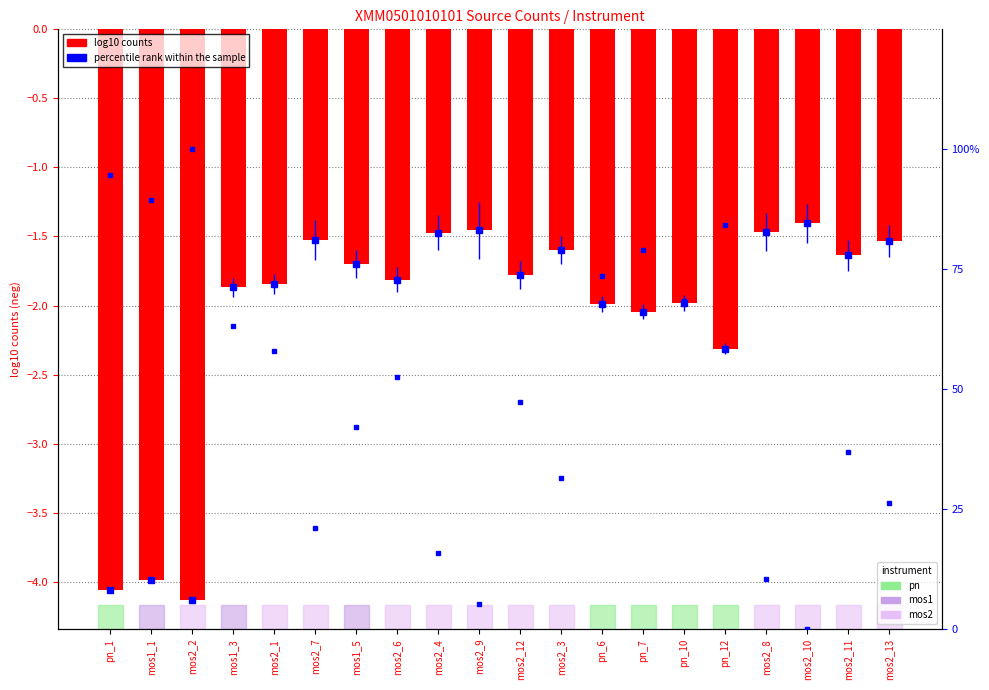

Are the bars grouped side by side (vs. stacked)?

Yes